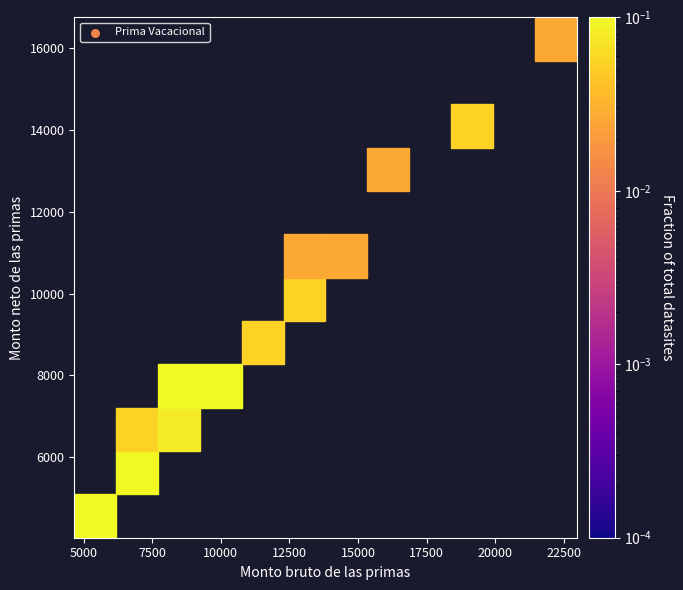

What is the difference between the maximum and minimum values?

0.1